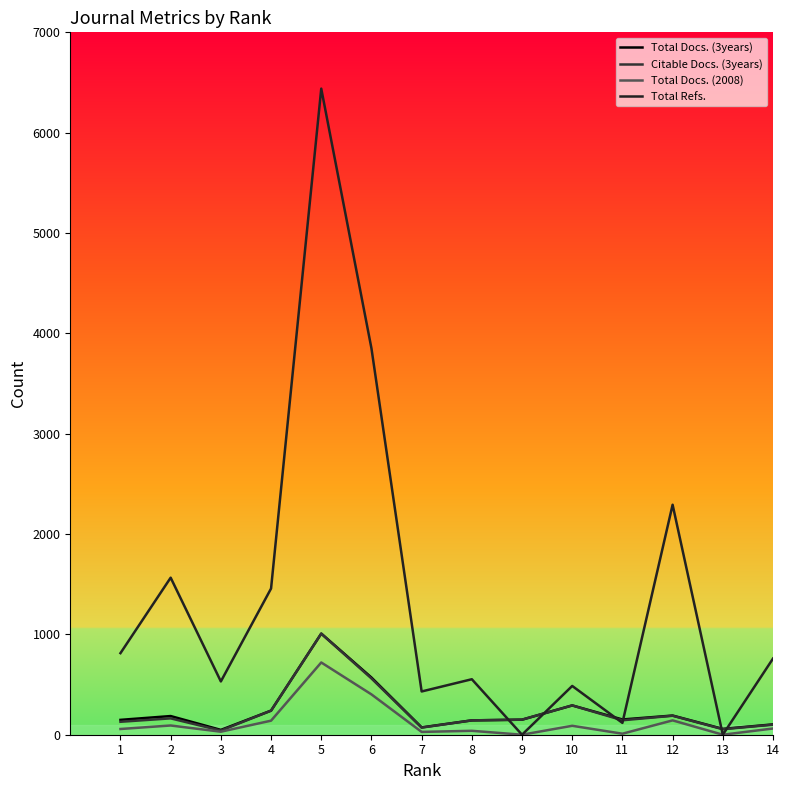

How many interior local peaks does the Citable Docs. (3years) series have?

4